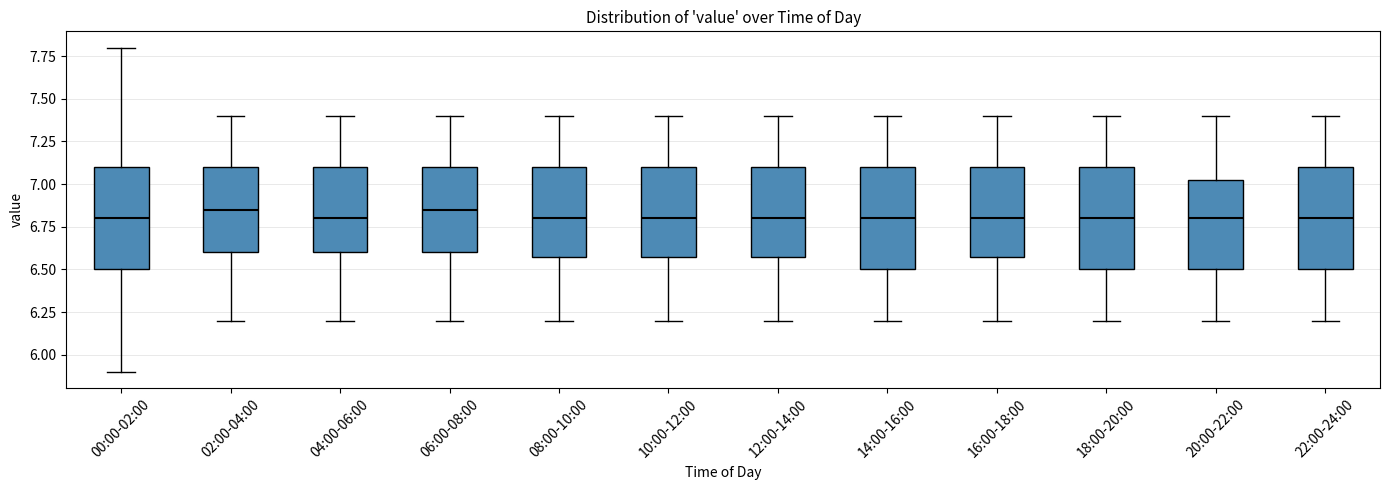

Reading left to right, read every box against the y-axis: the position of its median line, the range the box covers, and the ends of its whiskers. The values are not printed on the chart, so give them approximately, as read against the axis.

00:00-02:00: median 6.80, box 6.50 to 7.10, whiskers 5.90 to 7.80
02:00-04:00: median 6.85, box 6.60 to 7.10, whiskers 6.20 to 7.40
04:00-06:00: median 6.80, box 6.60 to 7.10, whiskers 6.20 to 7.40
06:00-08:00: median 6.85, box 6.60 to 7.10, whiskers 6.20 to 7.40
08:00-10:00: median 6.80, box 6.60 to 7.10, whiskers 6.20 to 7.40
10:00-12:00: median 6.80, box 6.60 to 7.10, whiskers 6.20 to 7.40
12:00-14:00: median 6.80, box 6.60 to 7.10, whiskers 6.20 to 7.40
14:00-16:00: median 6.80, box 6.50 to 7.10, whiskers 6.20 to 7.40
16:00-18:00: median 6.80, box 6.60 to 7.10, whiskers 6.20 to 7.40
18:00-20:00: median 6.80, box 6.50 to 7.10, whiskers 6.20 to 7.40
20:00-22:00: median 6.80, box 6.50 to 7.05, whiskers 6.20 to 7.40
22:00-24:00: median 6.80, box 6.50 to 7.10, whiskers 6.20 to 7.40